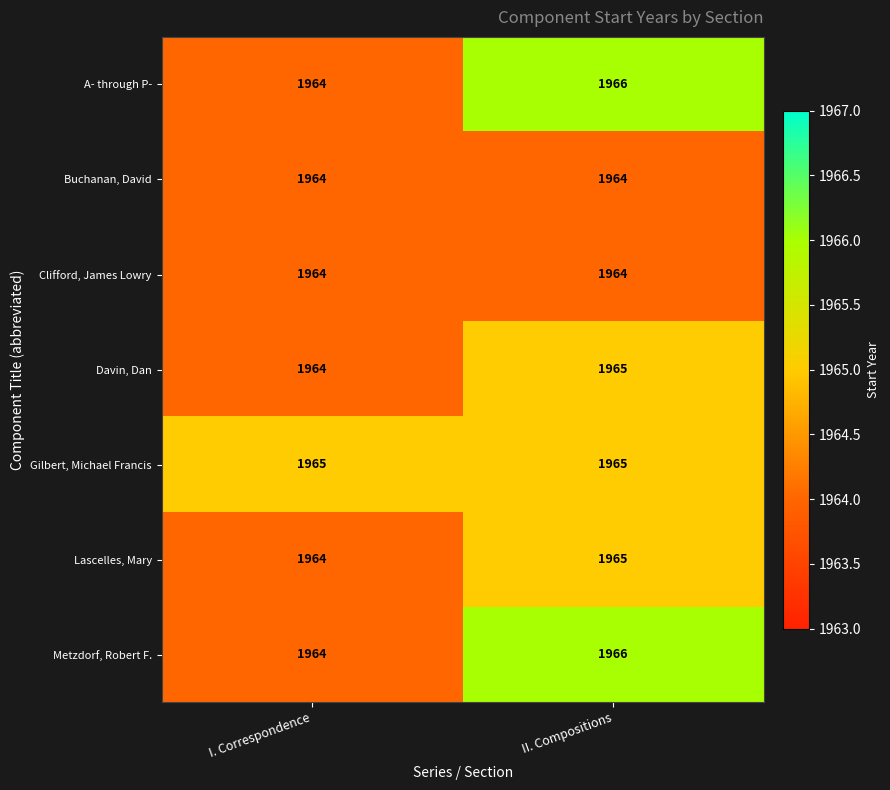

The Lascelles, Mary series shows 1964 at I. Correspondence. True or false?

True